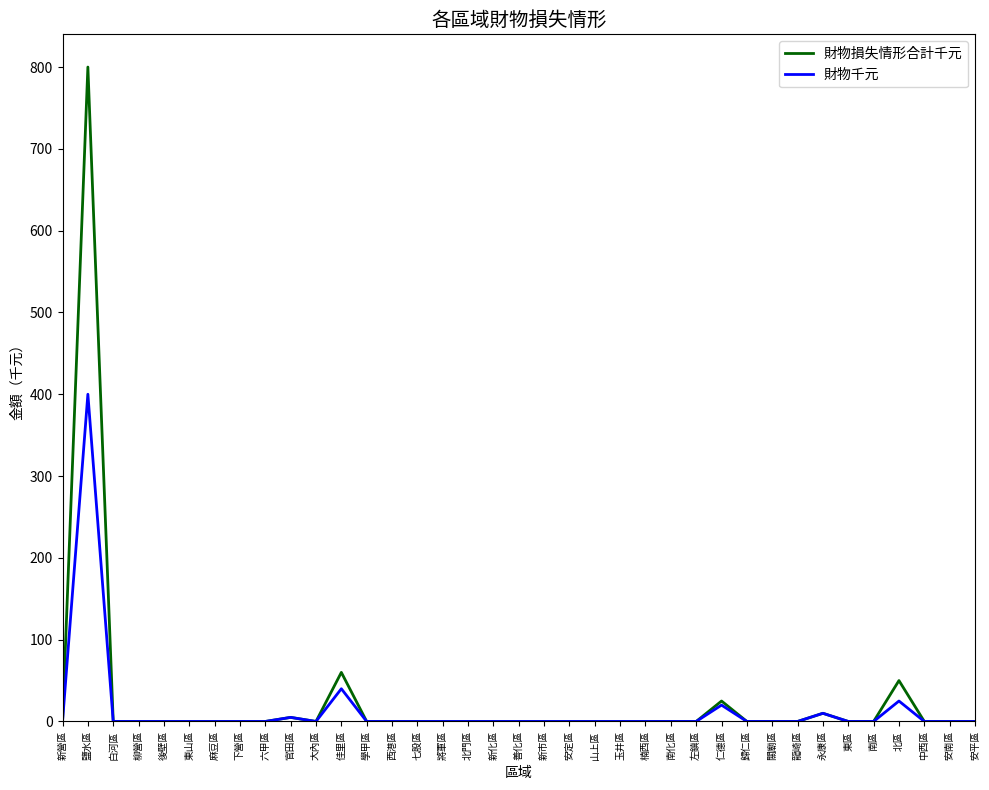

Rank the series by their maximum value, from highest to lowest.

財物損失情形合計千元, 財物千元